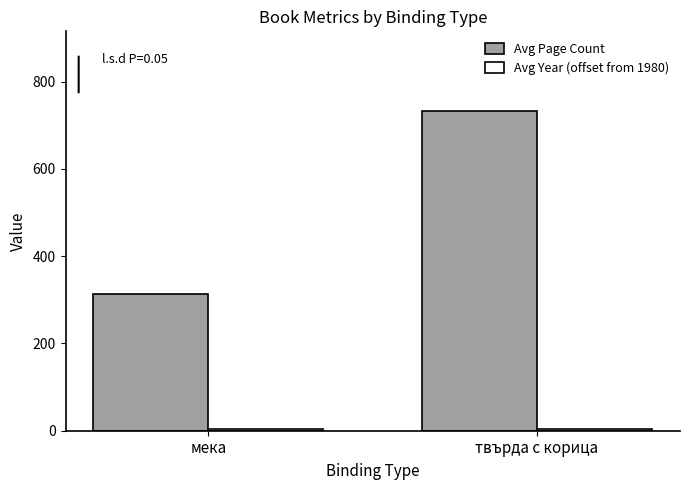

Which series changed the most between мека and твърда с корица?

Avg Page Count